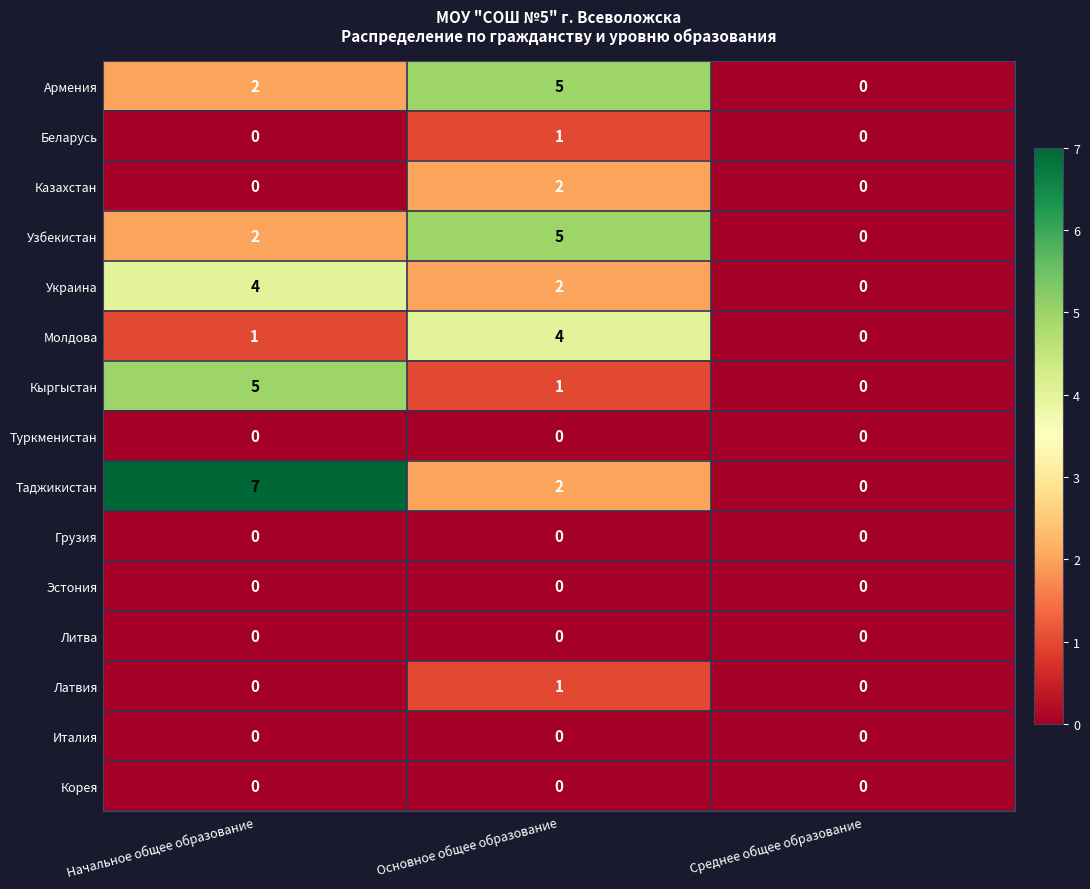

At which category is the sum across all series the highest?

Основное общее образование